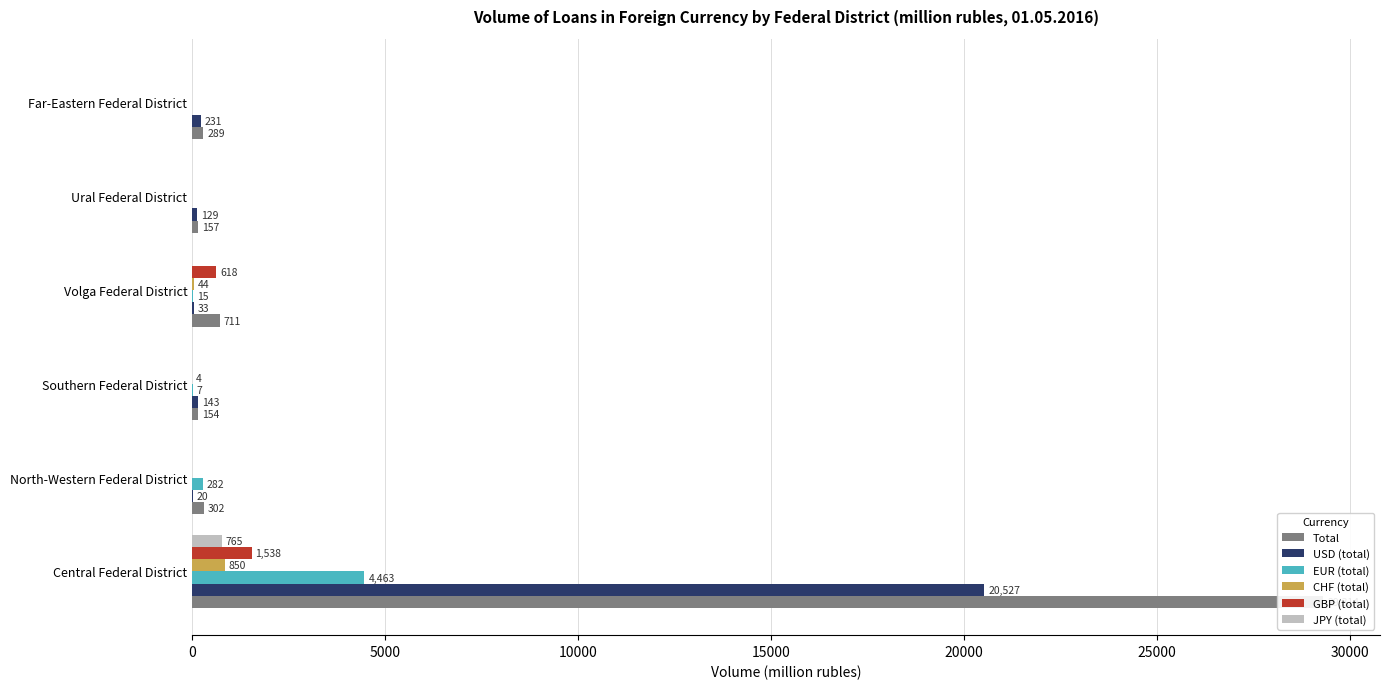

What is the difference between the maximum and minimum values in the Total series?

29160